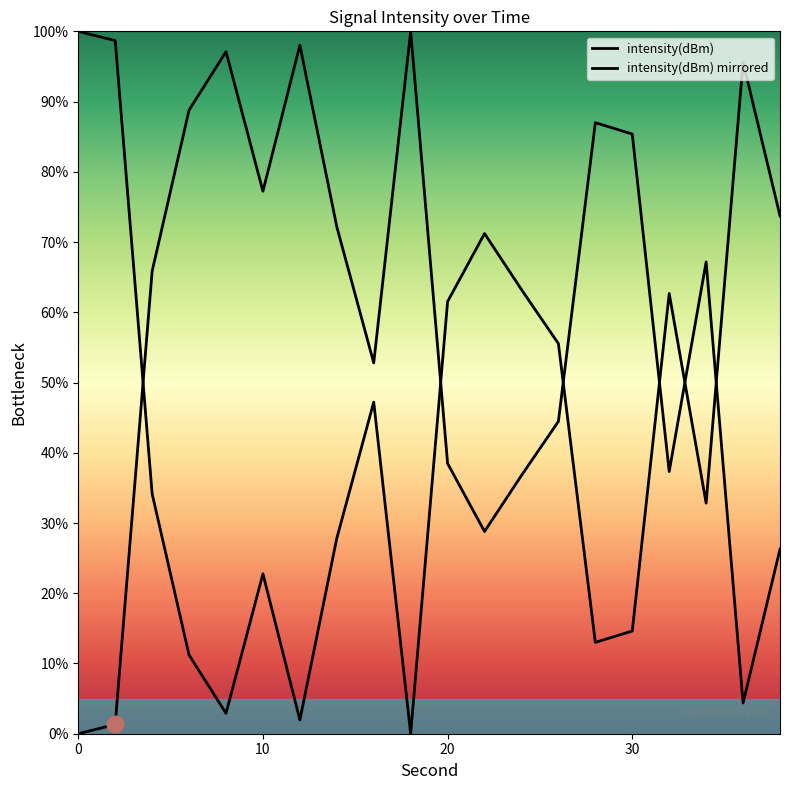

List the labels in order of value, largest first.

18, 12, 8, 6, 28, 30, 10, 14, 34, 4, 16, 26, 20, 32, 24, 22, 38, 36, 2, 0